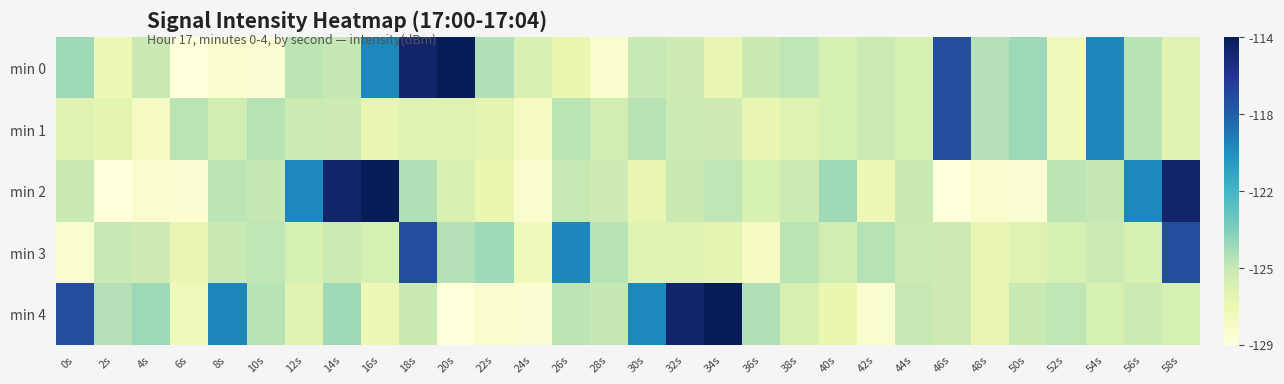

At which category is the sum across all series the highest?

18s